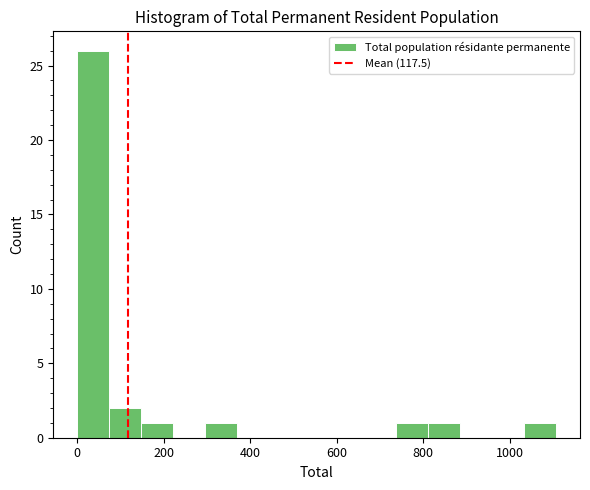

Around what value on the x-axis is the tallest bar? Give the approximate position of its centre, as read against the axis.

40